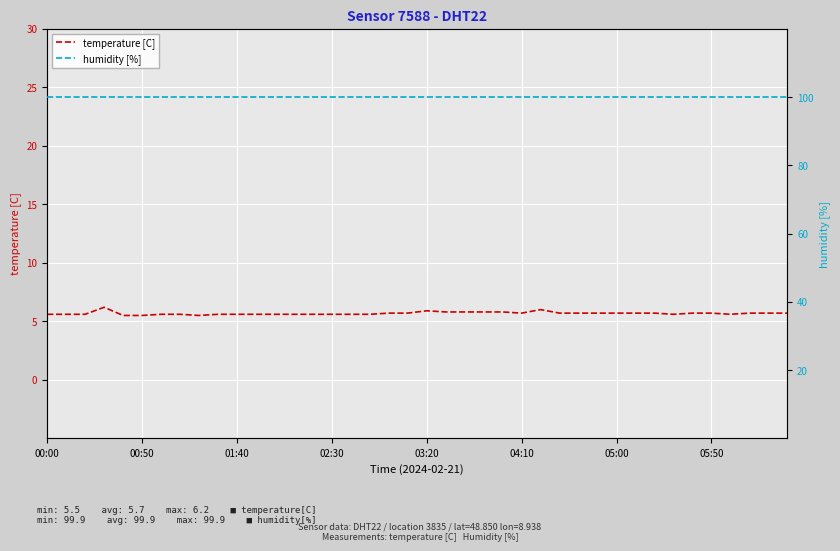

True or false: humidity [%] and temperature [C] intersect in this chart.

False